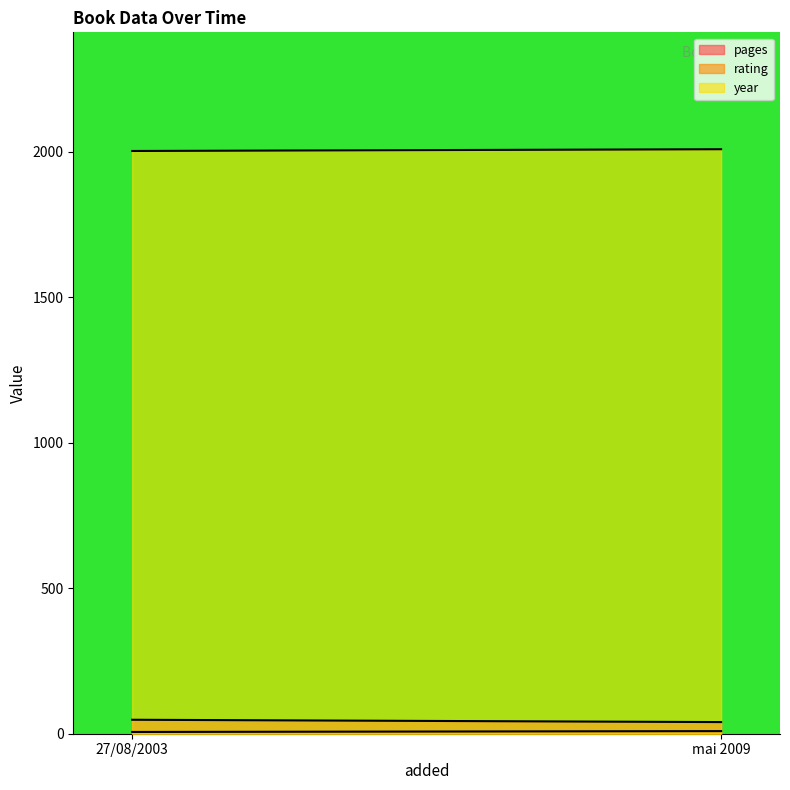

How many data points in pages are less than 48?

1